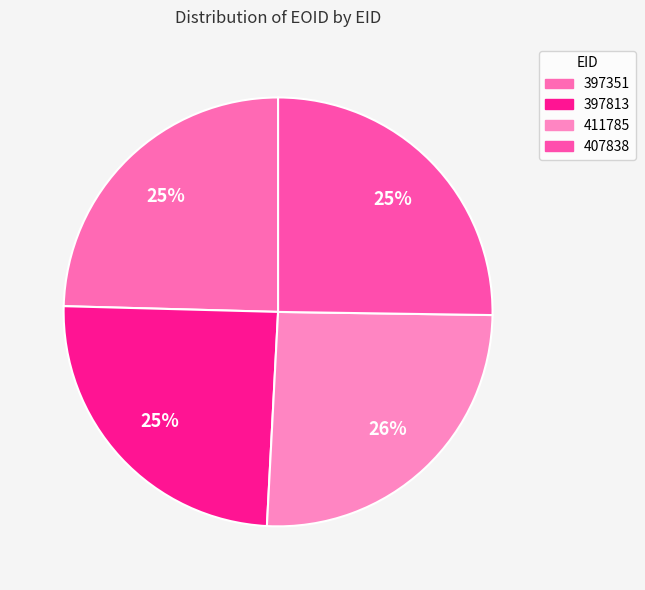

The 407838 slice represents 34% of the pie. True or false?

False